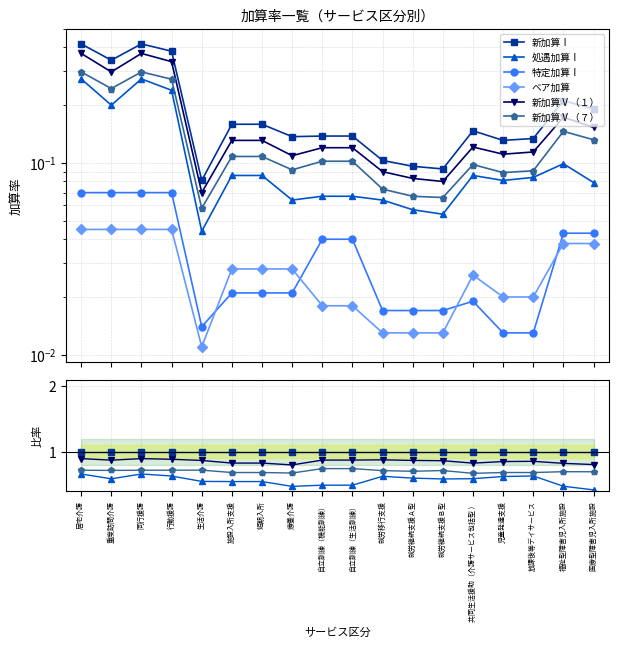

How many interior local peaks does the 新加算Ⅴ（７） series have?

4